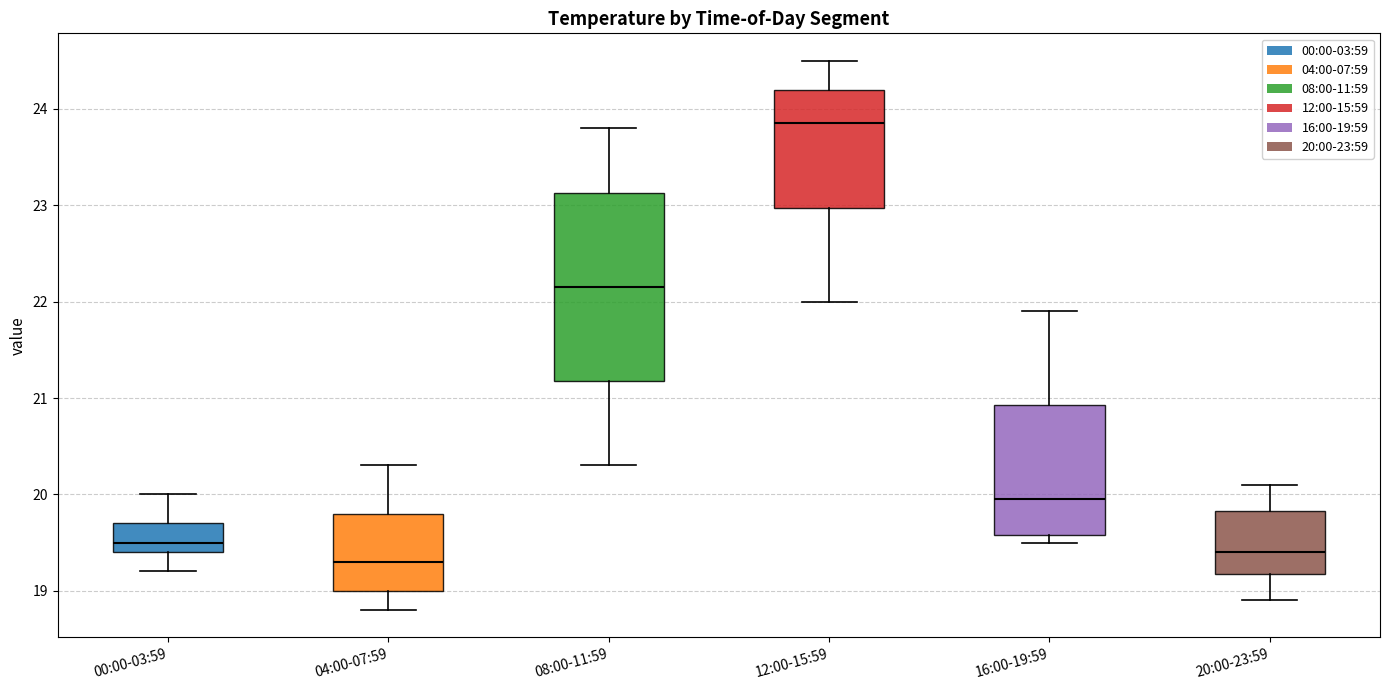

Reading left to right, transcribe this box plot: for each box, give where its median line is, the range the box spans, and where its two whiskers end, as read against the y-axis. The values are not printed on the chart, so give them approximately, as read against the axis.

00:00-03:59: median 19.5, box 19.4 to 19.7, whiskers 19.2 to 20.0
04:00-07:59: median 19.3, box 19.0 to 19.8, whiskers 18.8 to 20.3
08:00-11:59: median 22.2, box 21.2 to 23.1, whiskers 20.3 to 23.8
12:00-15:59: median 23.9, box 23.0 to 24.2, whiskers 22.0 to 24.5
16:00-19:59: median 20.0, box 19.6 to 20.9, whiskers 19.5 to 21.9
20:00-23:59: median 19.4, box 19.2 to 19.8, whiskers 18.9 to 20.1